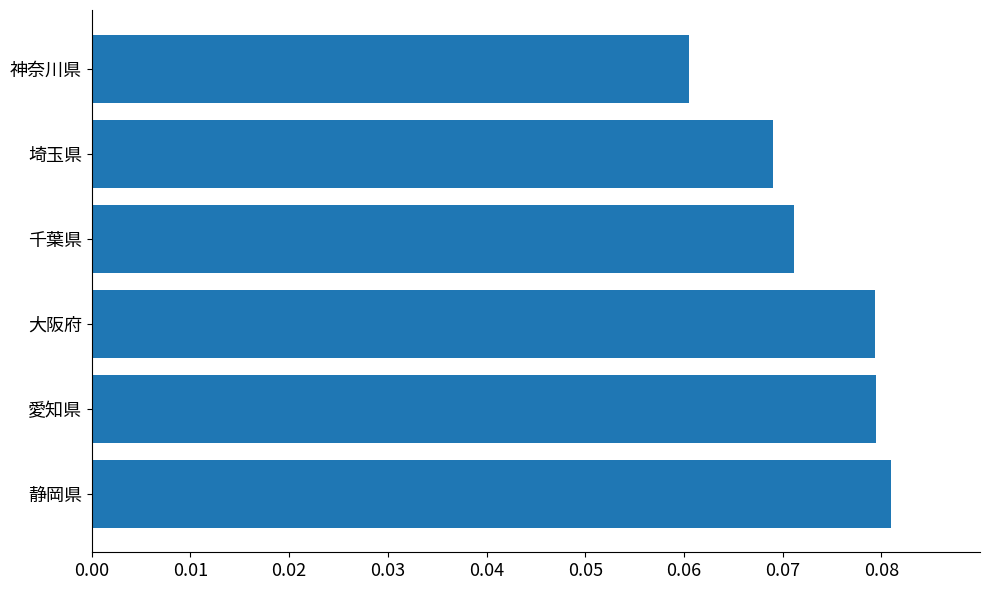

What is the sum of all values?

0.4